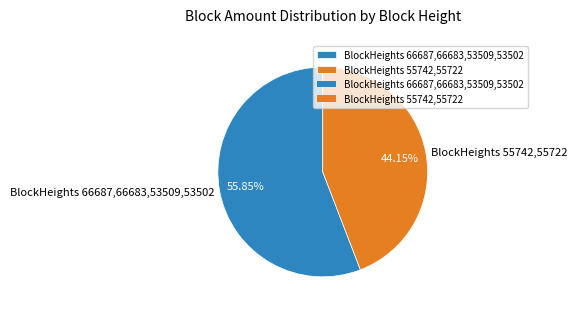

Between BlockHeights 55742,55722 and BlockHeights 66687,66683,53509,53502, which is larger?

BlockHeights 66687,66683,53509,53502